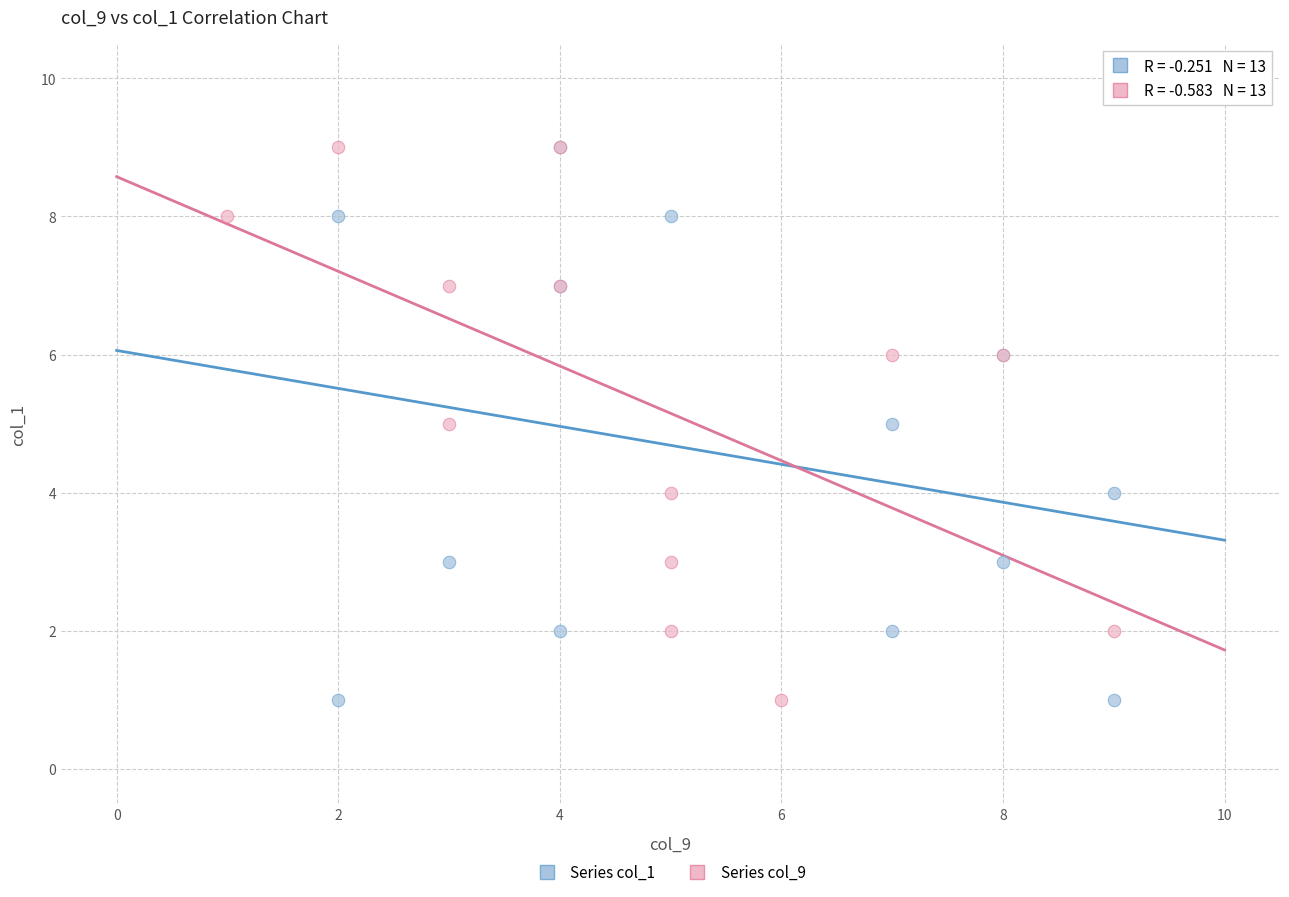

What are all the series names shown in the legend?

Series col_1, Series col_9